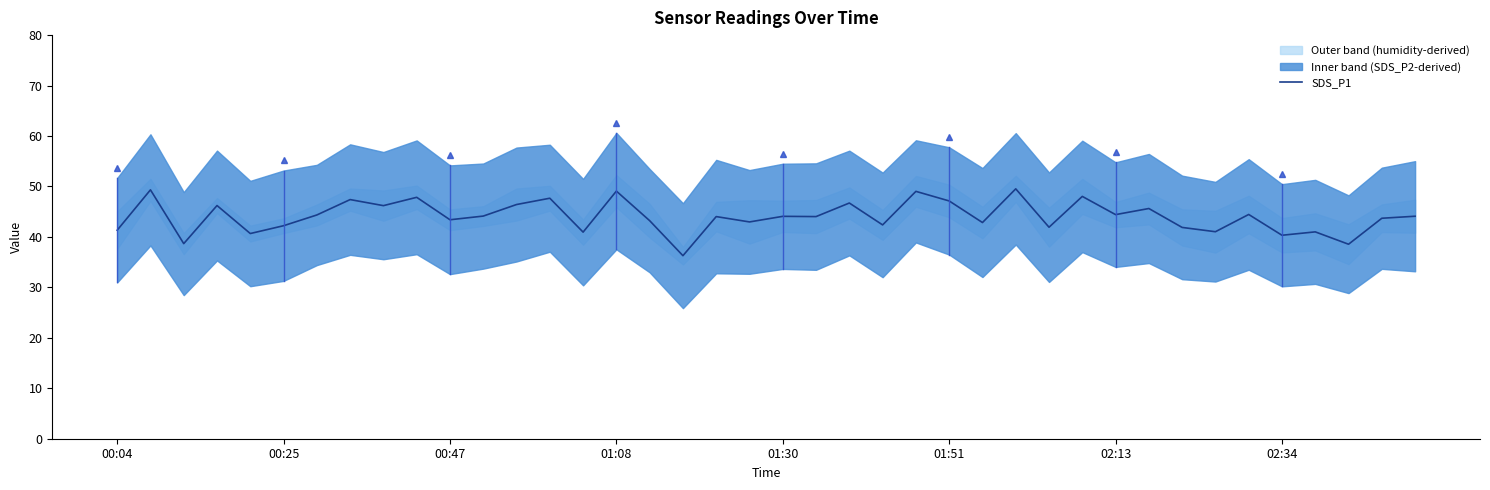

What is the greatest value displayed?

49.5